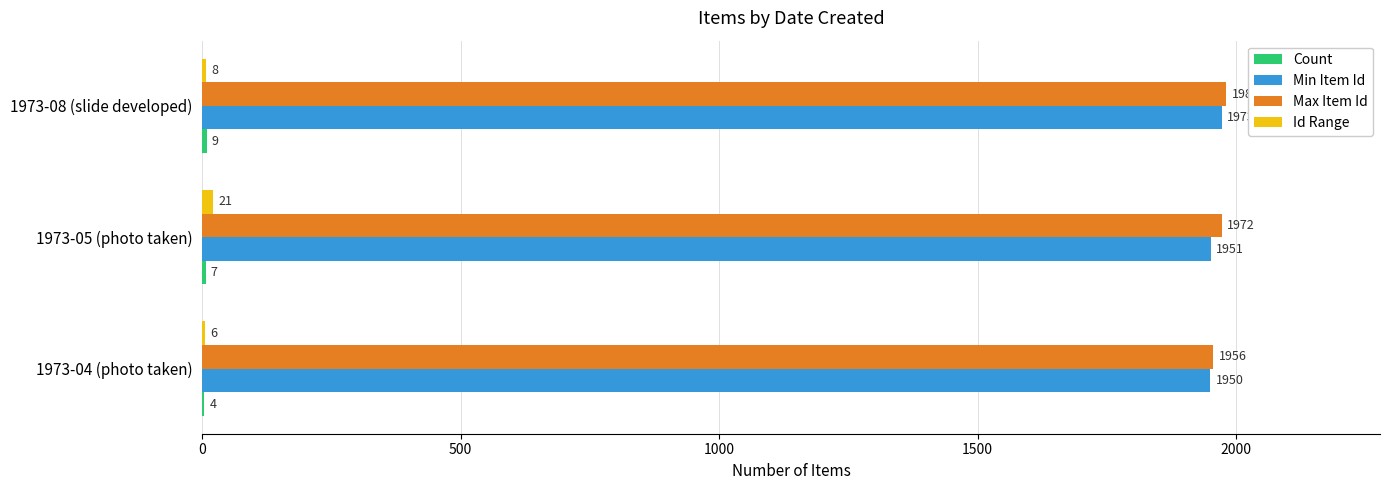

Between 1973-04 (photo taken) and 1973-08 (slide developed), which series saw the biggest shift?

Max Item Id